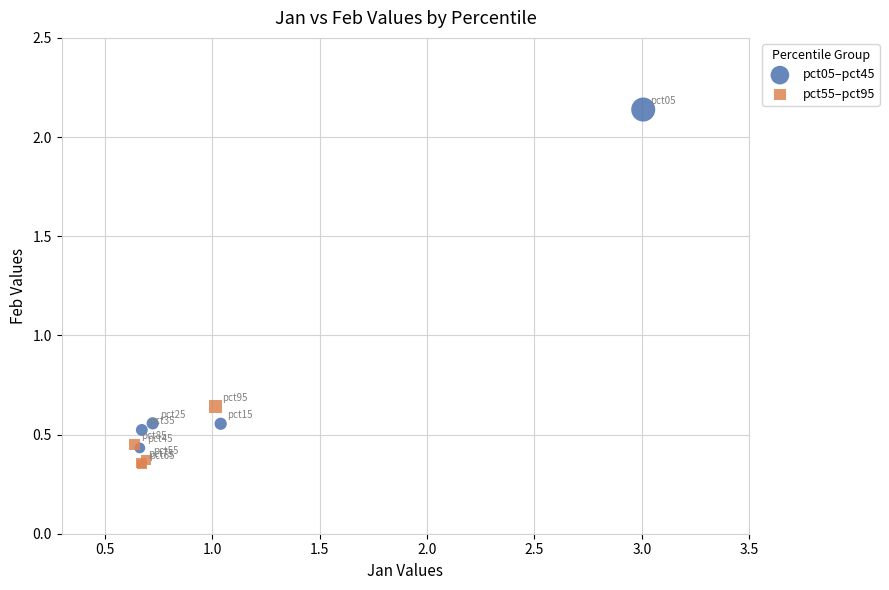

Which series reaches the maximum Y coordinate?

pct05–pct45